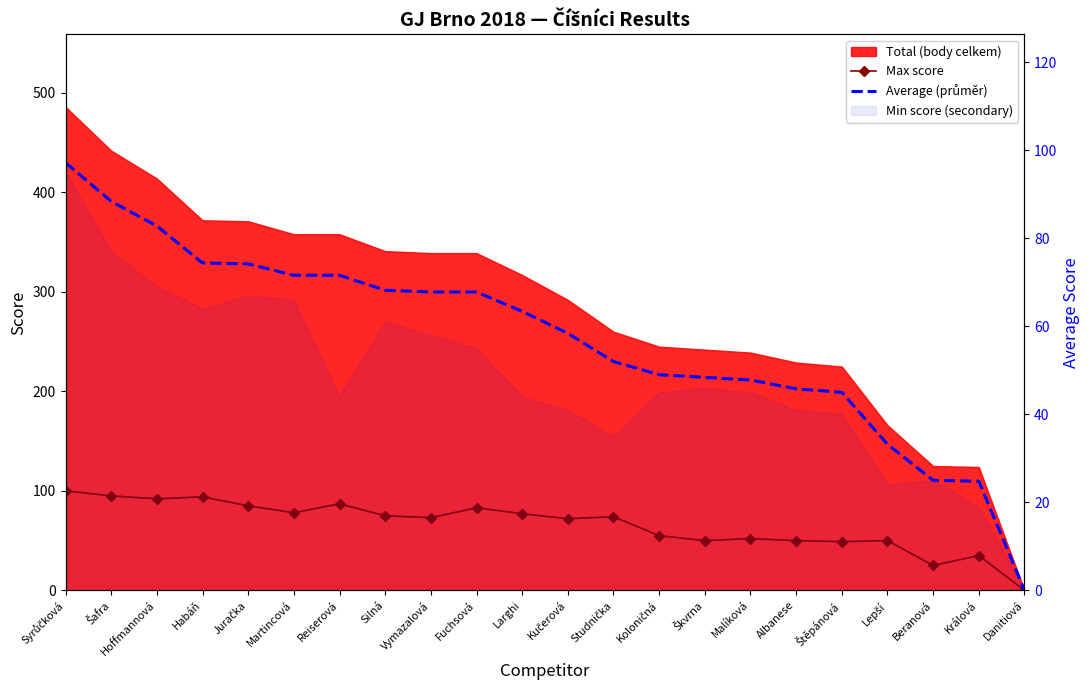

Which series has the largest total across all categories?

Max score